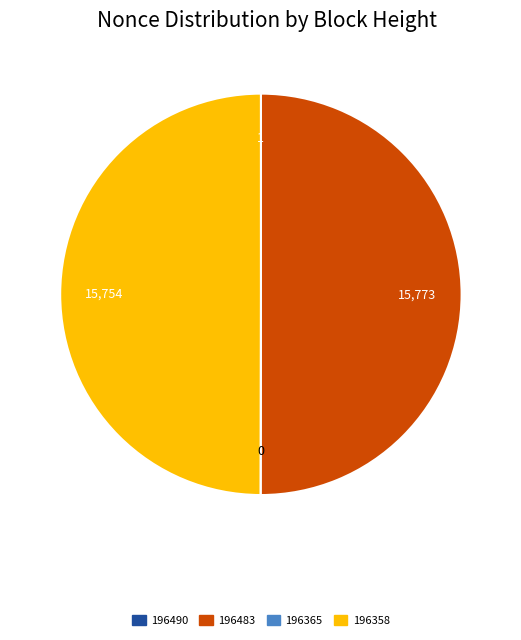

Is it true that 196483 is 37% of the pie?

False